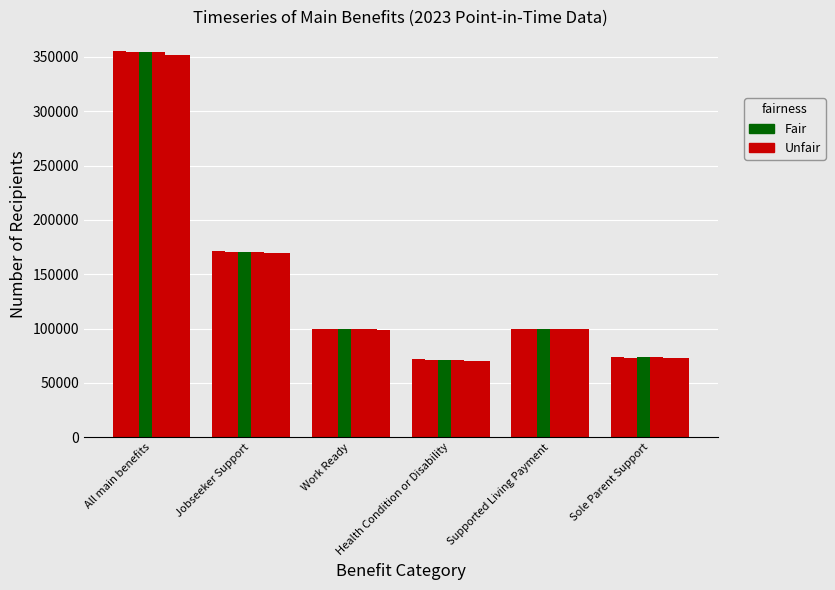

Count the number of categories in the chart.

6